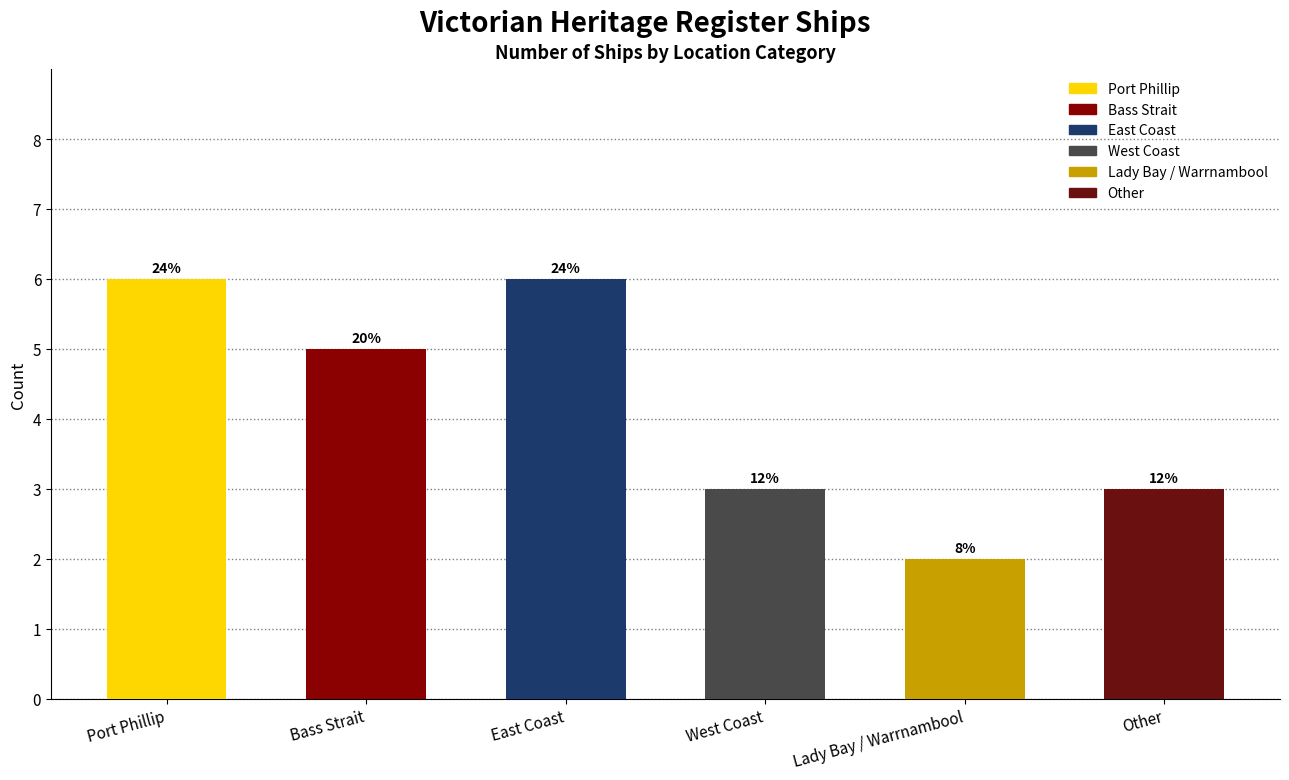

List the labels in order of value, smallest first.

Lady Bay / Warrnambool, West Coast, Other, Bass Strait, Port Phillip, East Coast